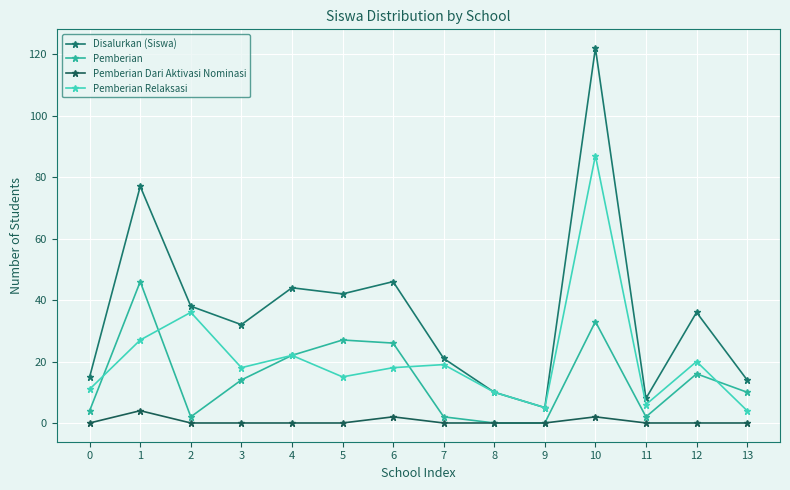

Reading left to right, transcribe all the data shown in this chart.

Disalurkan (Siswa): 15	77	38	32	44	42	46	21	10	5	122	8	36	14
Pemberian: 4	46	2	14	22	27	26	2	0	0	33	2	16	10
Pemberian Dari Aktivasi Nominasi: 0	4	0	0	0	0	2	0	0	0	2	0	0	0
Pemberian Relaksasi: 11	27	36	18	22	15	18	19	10	5	87	6	20	4